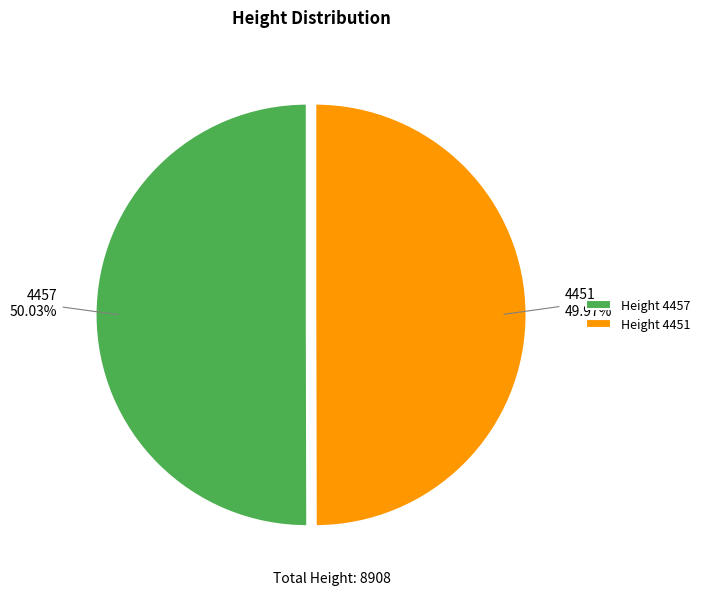

Do Height 4451 and Height 4457 together represent more than half of the pie?

Yes